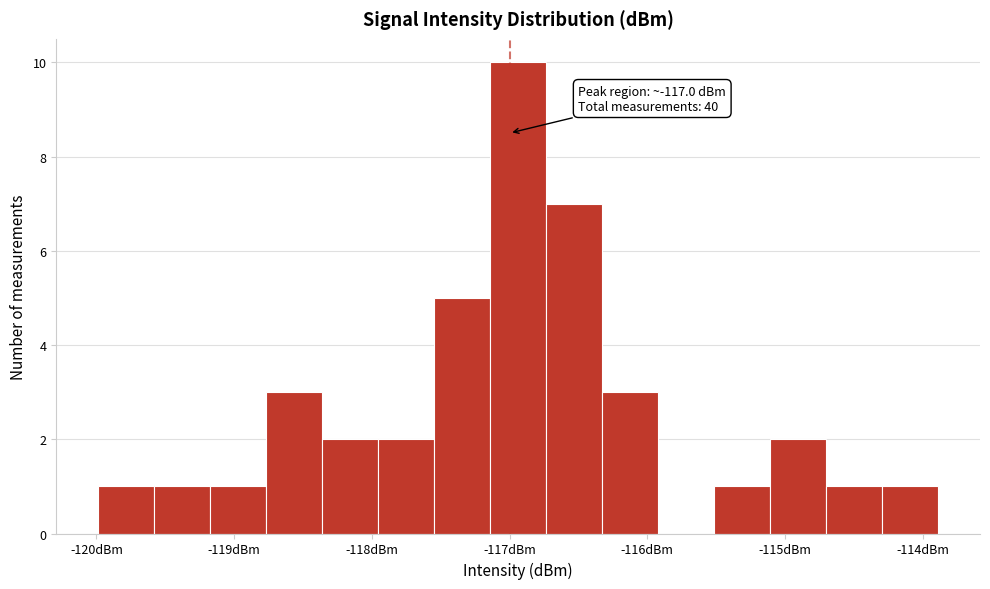

Over which range of the x-axis is the bar tallest?

-117.1 to -116.7